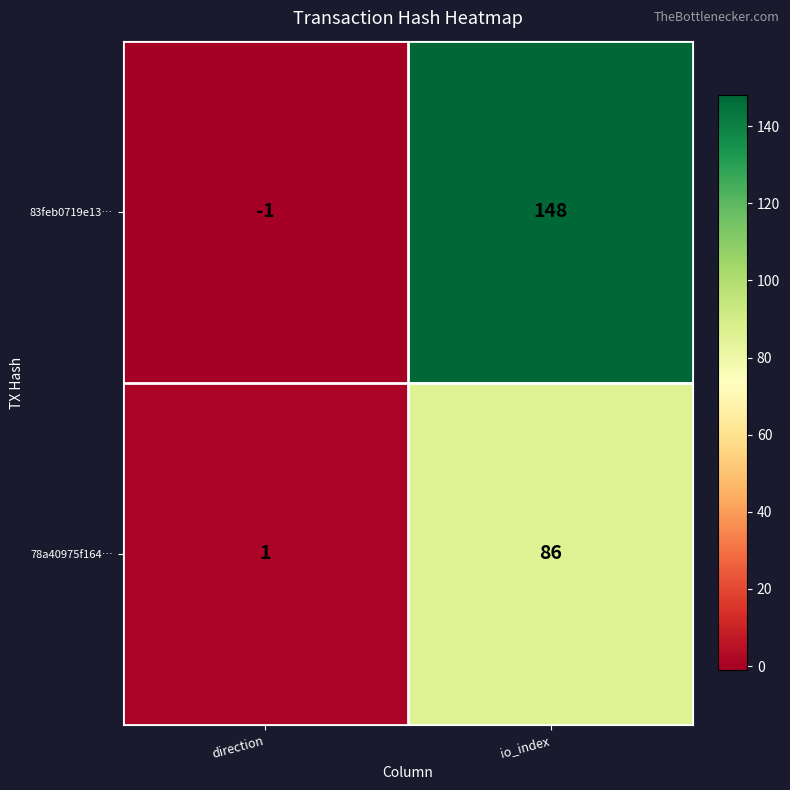

Count the number of categories in the chart.

2